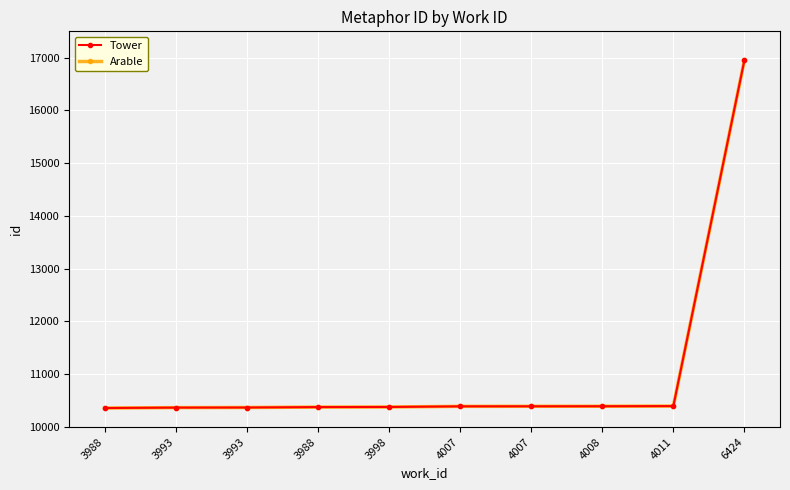

True or false: Arable and Tower intersect in this chart.

False